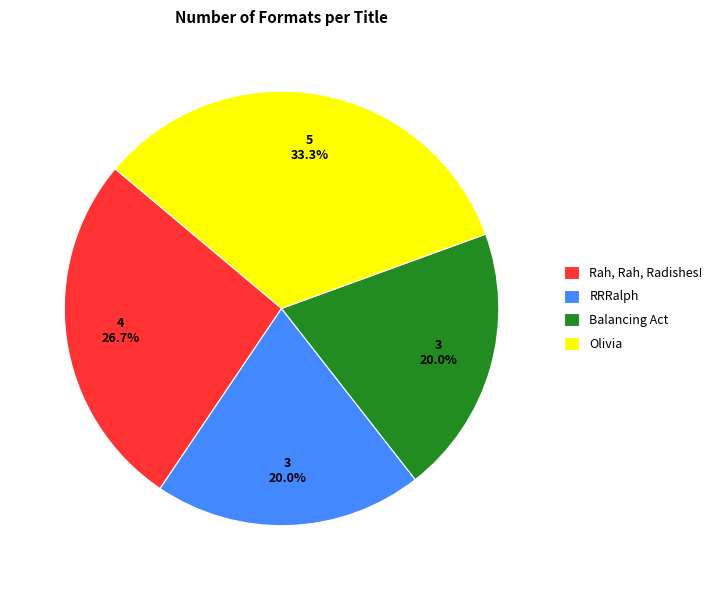

Does any single category account for the majority?

No